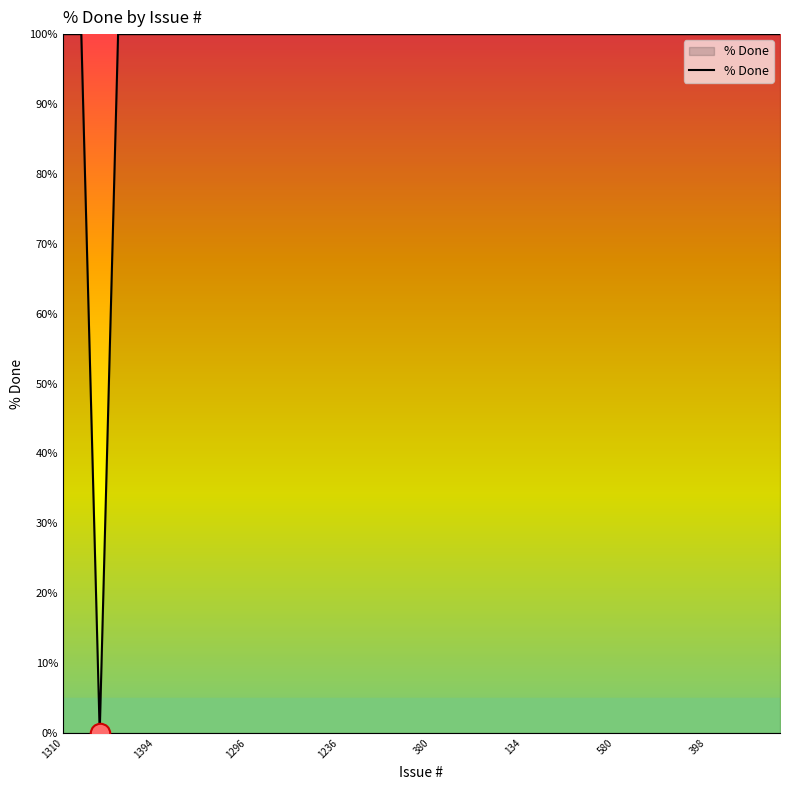

What is the greatest value displayed?

100